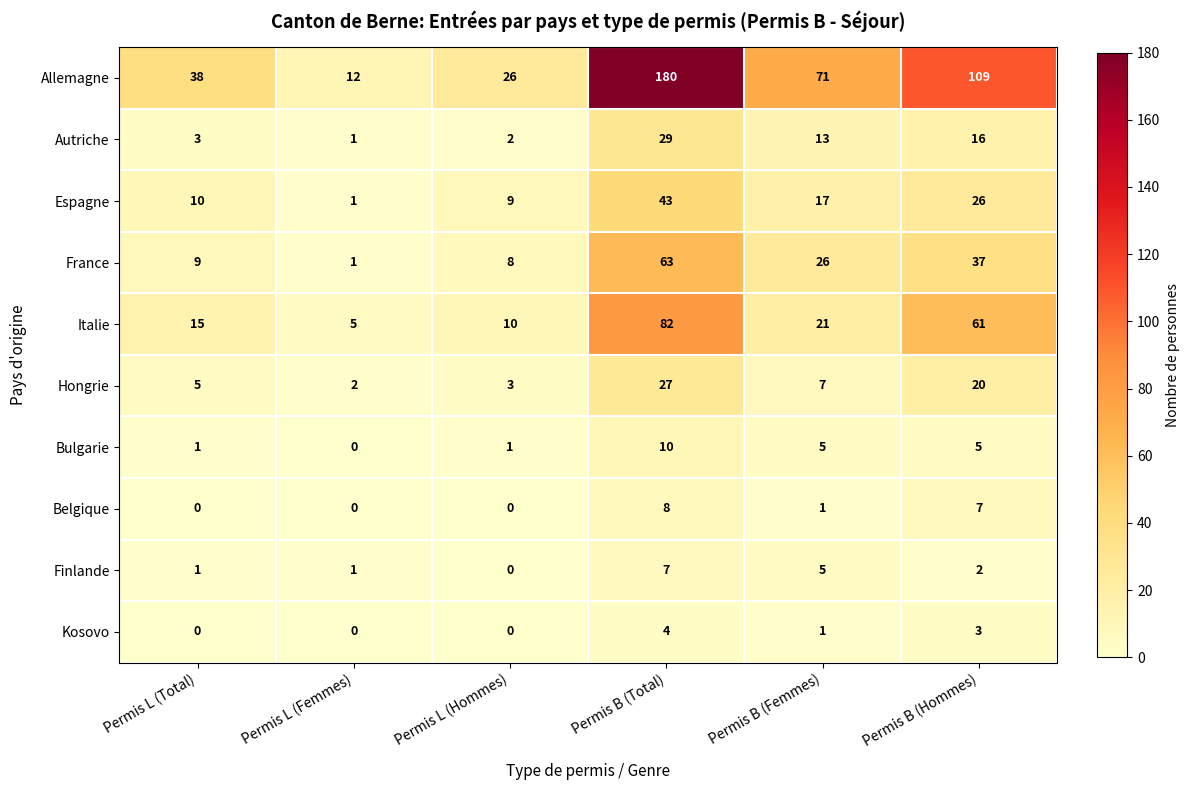

What is the difference between the second highest and second lowest values in the Autriche series?

14